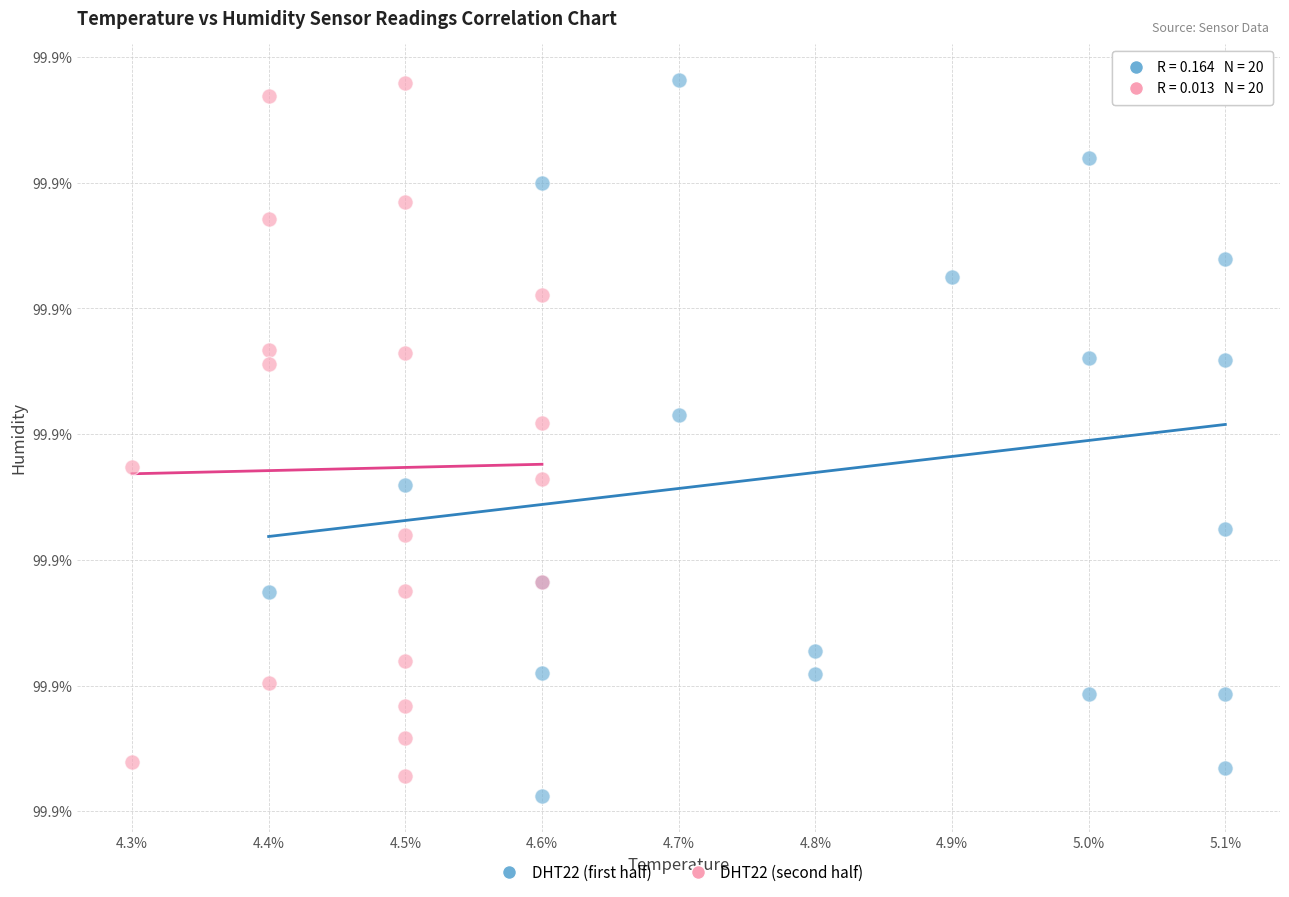

What are all the series names shown in the legend?

DHT22 (first half), DHT22 (second half)